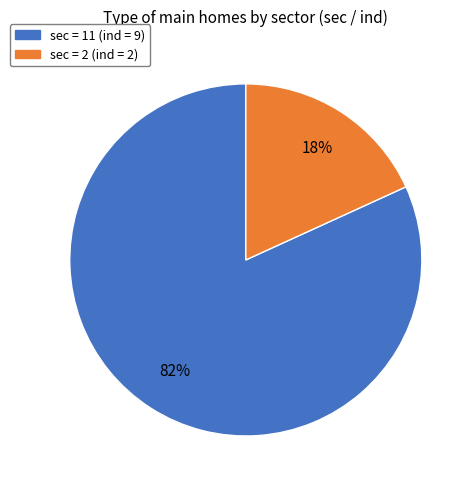

Which slice represents more than half of the pie?

sec = 11 (ind = 9)